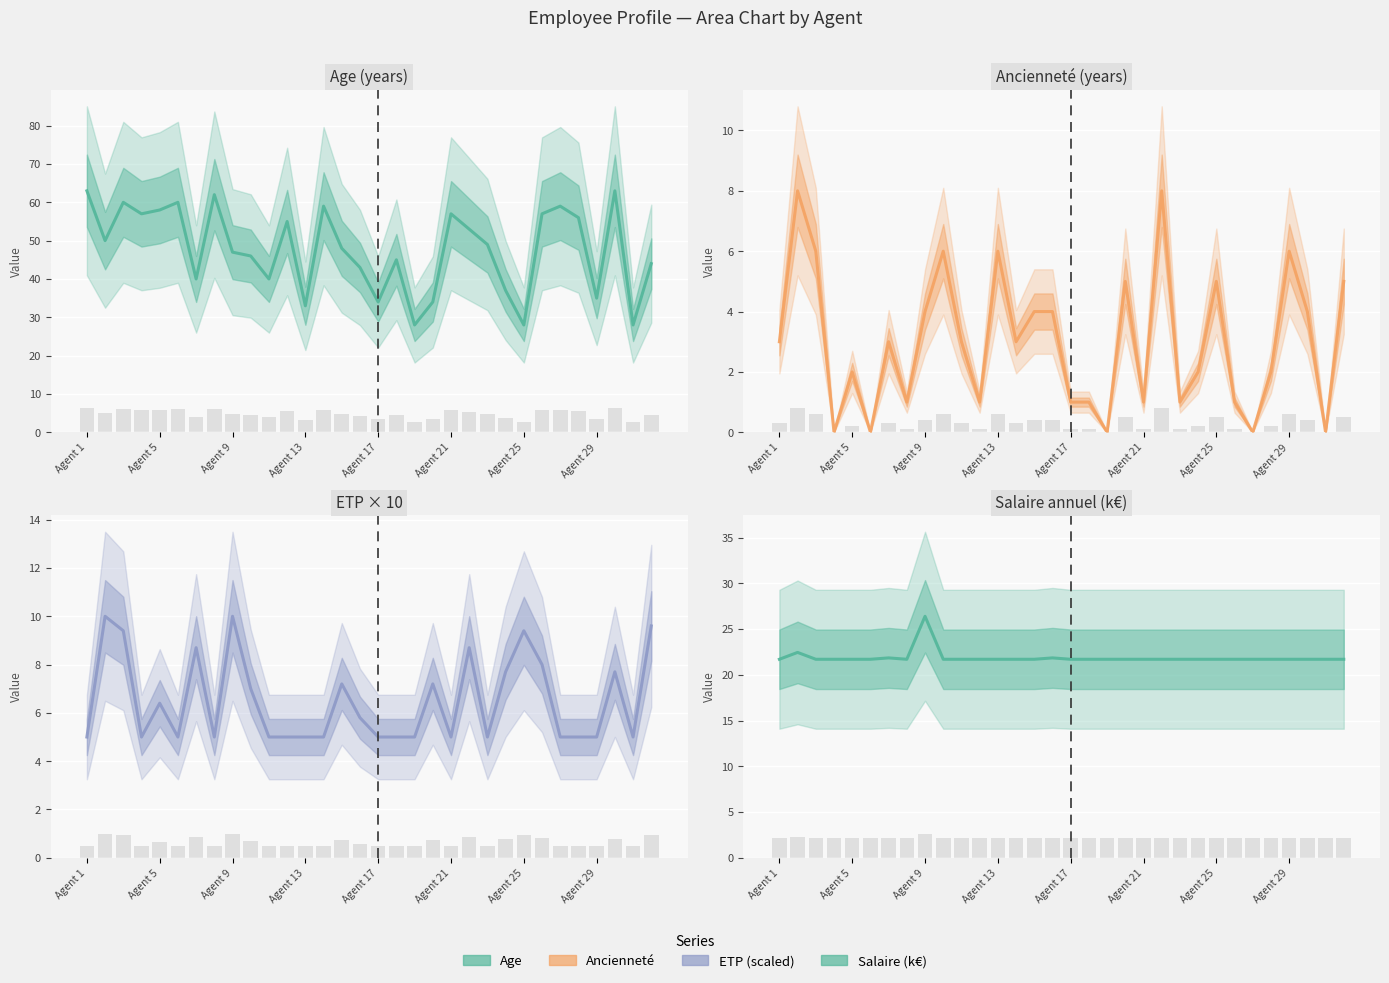

What is the difference between the maximum and minimum values in the Ancienneté series?

8.0